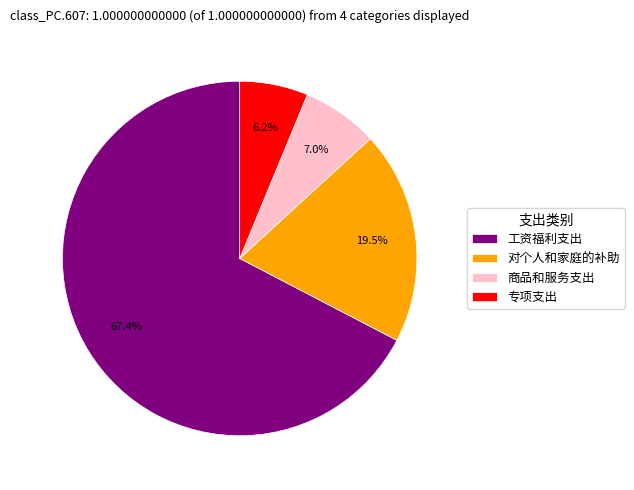

Which has a higher value, 对个人和家庭的补助 or 商品和服务支出?

对个人和家庭的补助